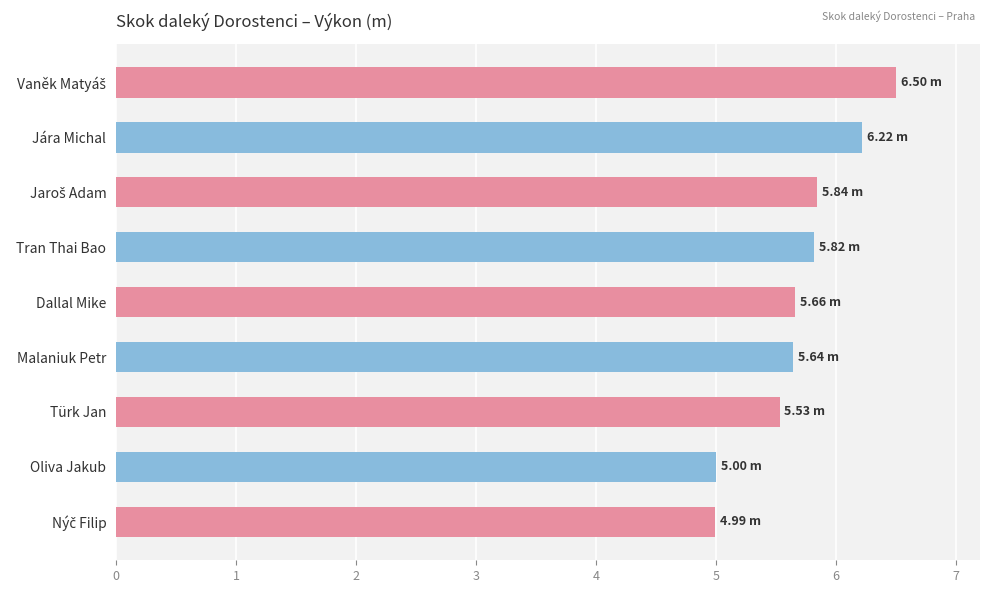

How many categories are shown in the chart?

9